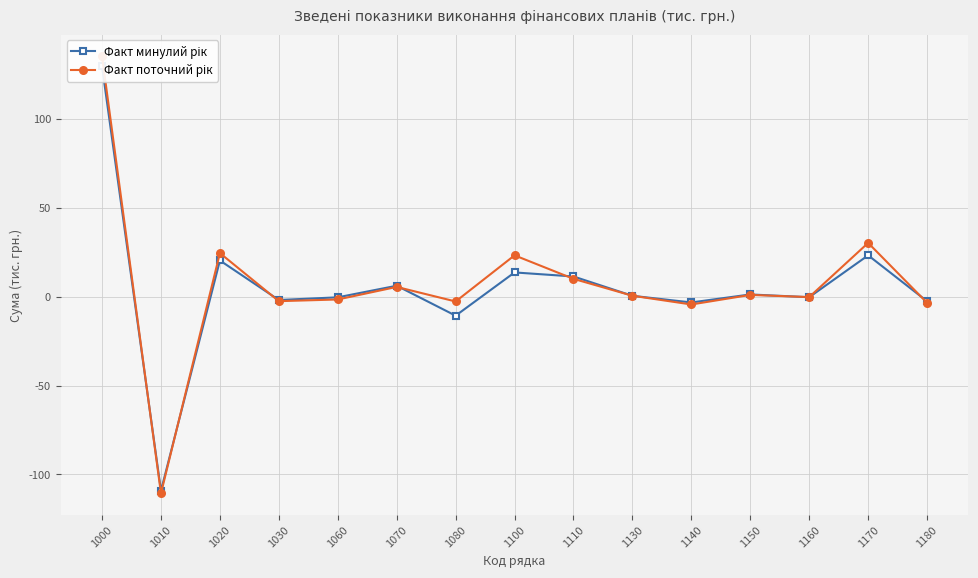

Is it true that Факт поточний рік equals -0.3 at 1160?

False